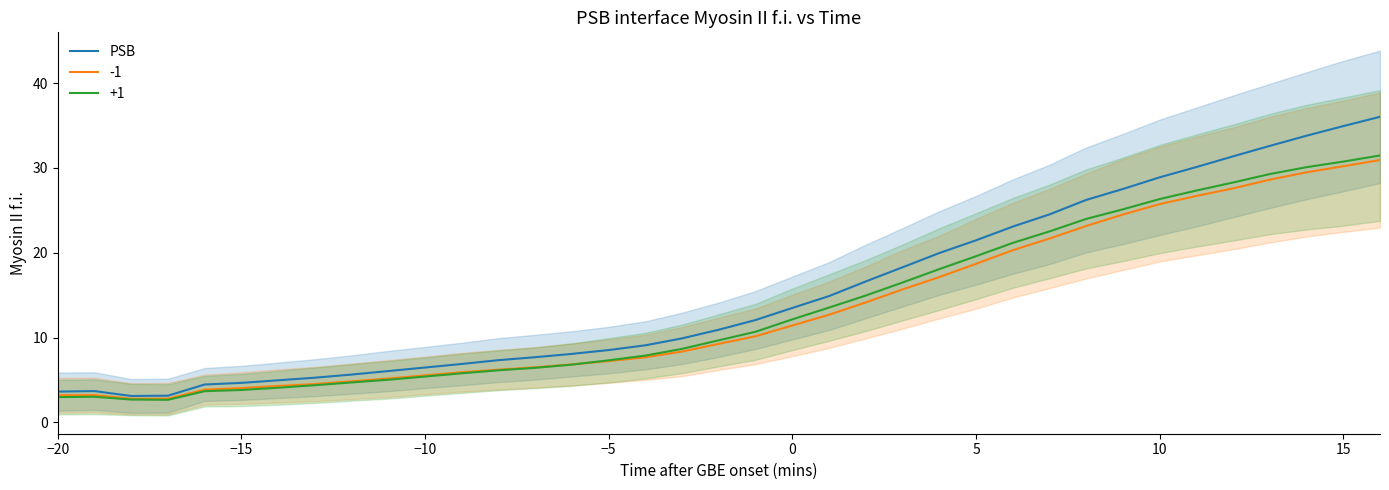

Reading left to right, list all the values displayed in this chart.

3.6	3.7	3.1	3.1	4.5	4.6	5.0	5.3	5.6	6.0	6.5	6.9	7.3	7.7	8.1	8.5	9.1	9.9	10.9	12.1	13.5	14.9	16.6	18.3	20.0	21.5	23.1	24.5	26.2	27.5	28.9	30.1	31.4	32.6	33.8	34.9	36.0